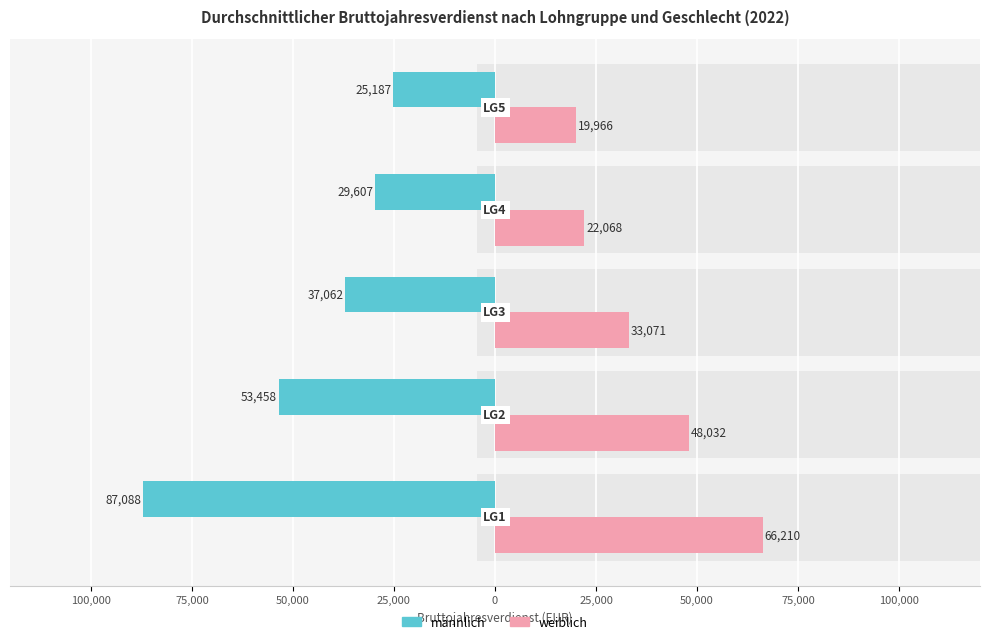

True or false: weiblich 2022 has a value of 13343 at 0.

False